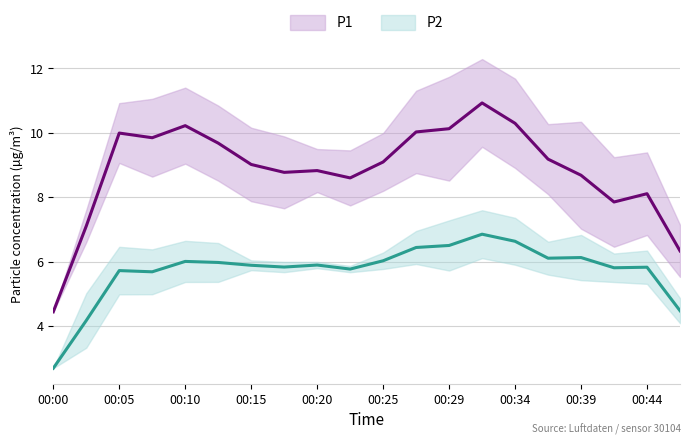

True or false: P2 has a value of 2.7 at 00:00.

True